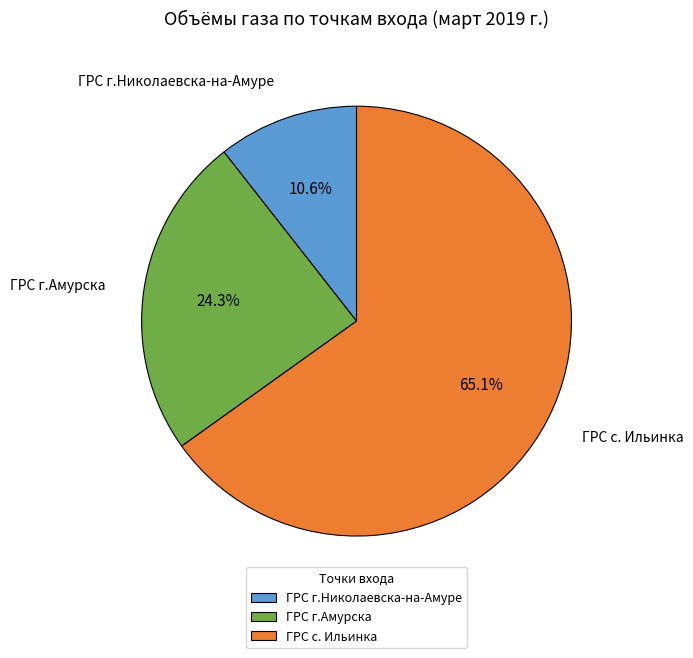

To the nearest percent, what percentage of the pie is ГРС г.Николаевска-на-Амуре?

11%